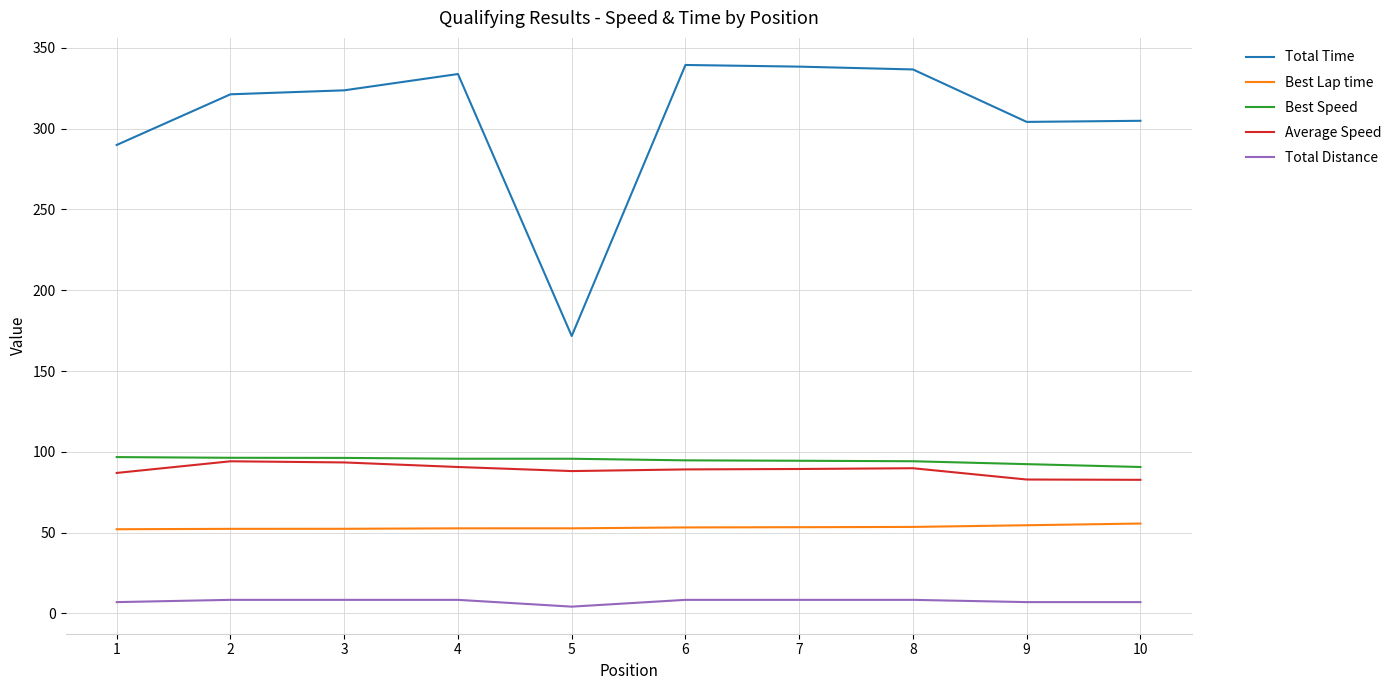

What is the maximum value for Average Speed?

94.1